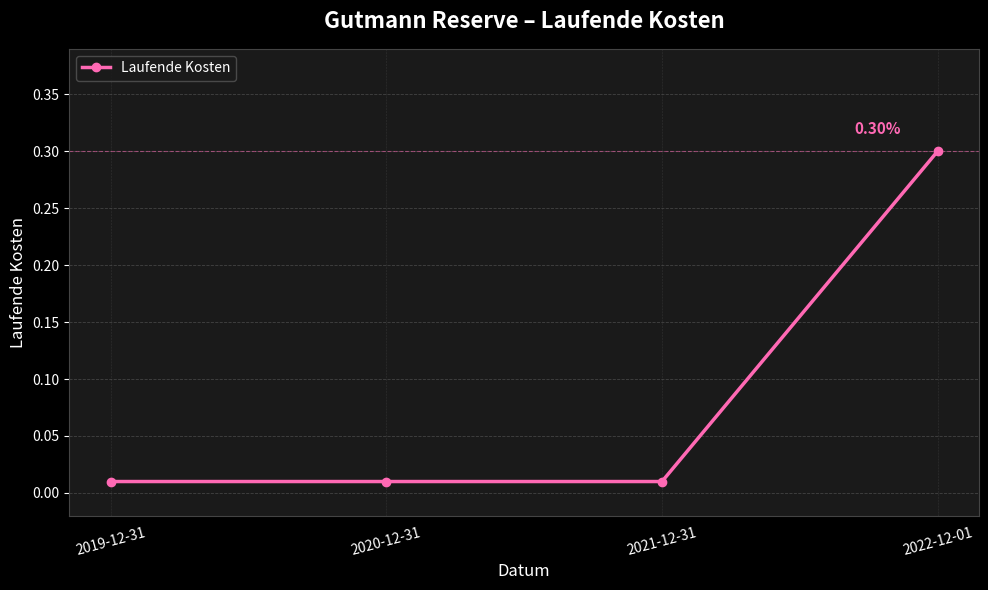

How many lines are shown in the chart?

1